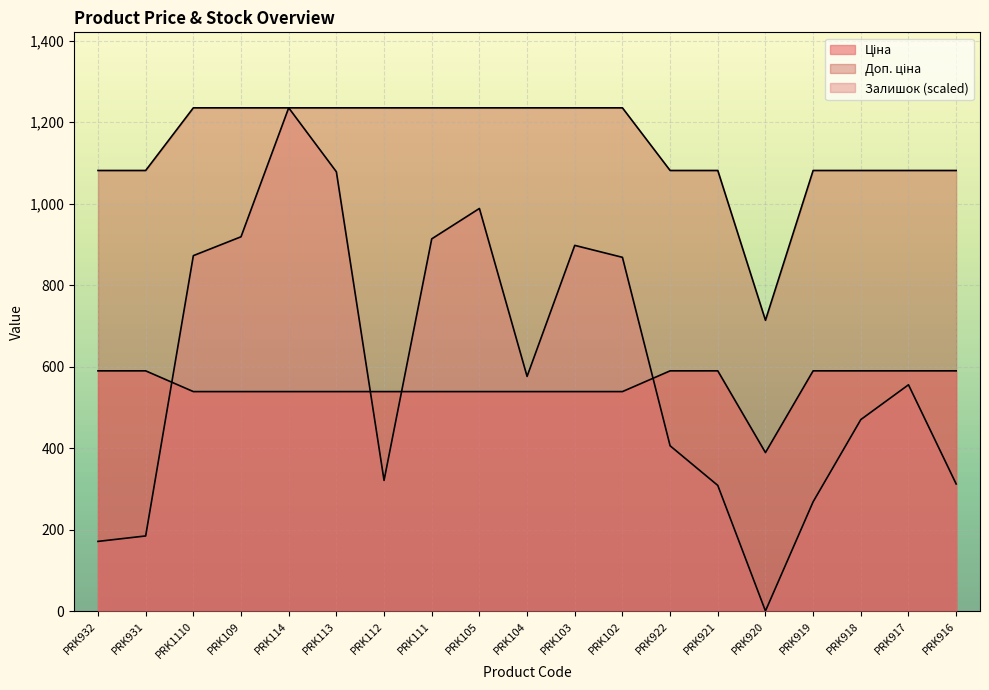

List the series in order of their peak value, lowest first.

Ціна, Доп. ціна, Залишок